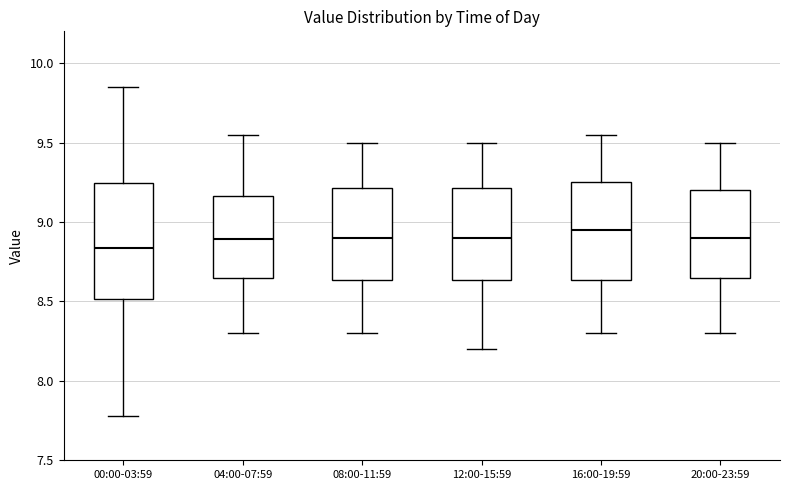

Reading left to right, transcribe this box plot: for each box, give where its median line is, the range the box spans, and where its two whiskers end, as read against the y-axis. The values are not printed on the chart, so give them approximately, as read against the axis.

00:00-03:59: median 8.85, box 8.50 to 9.25, whiskers 7.80 to 9.85
04:00-07:59: median 8.90, box 8.65 to 9.15, whiskers 8.30 to 9.55
08:00-11:59: median 8.90, box 8.65 to 9.20, whiskers 8.30 to 9.50
12:00-15:59: median 8.90, box 8.65 to 9.20, whiskers 8.20 to 9.50
16:00-19:59: median 8.95, box 8.65 to 9.25, whiskers 8.30 to 9.55
20:00-23:59: median 8.90, box 8.65 to 9.20, whiskers 8.30 to 9.50